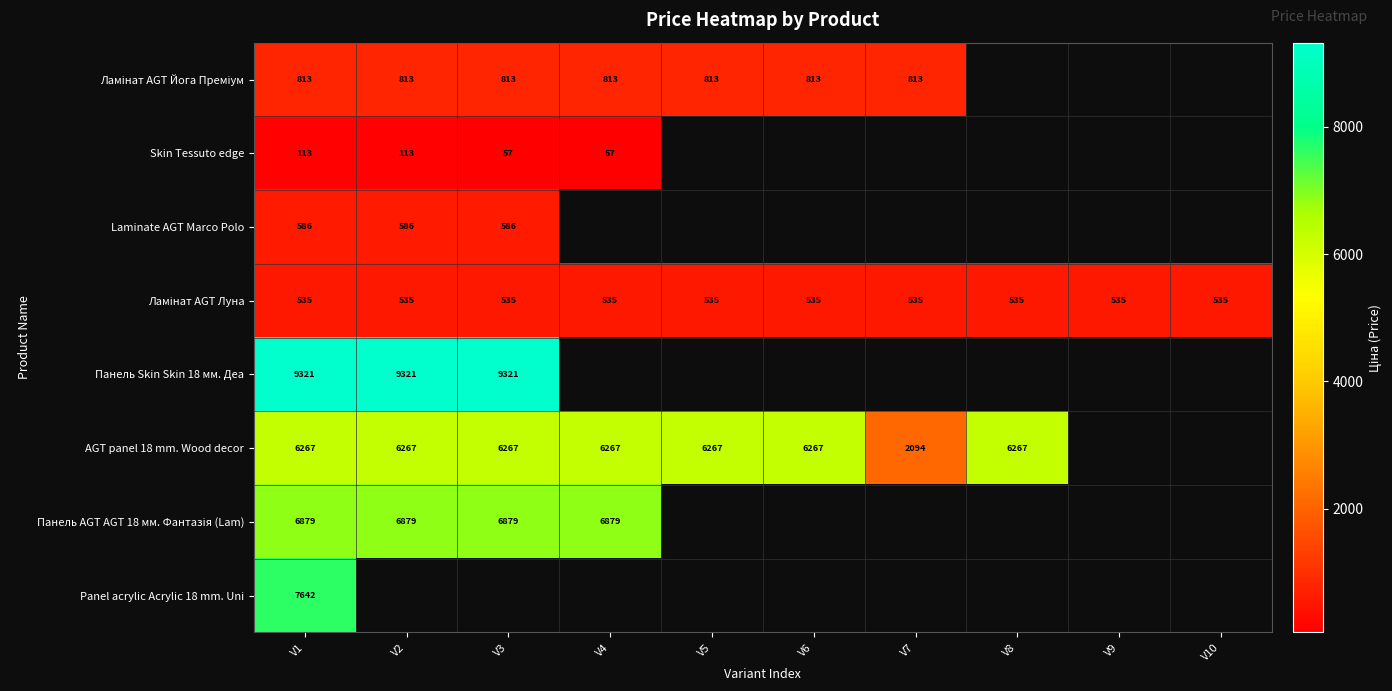

What is the lowest value of the Skin Tessuto edge series?

56.7